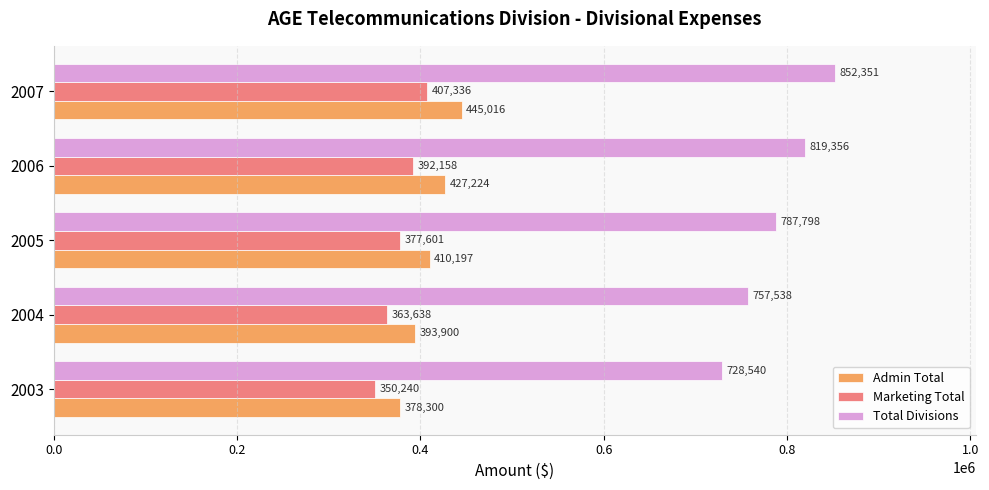

What are all the series names shown in the legend?

Admin Total, Marketing Total, Total Divisions